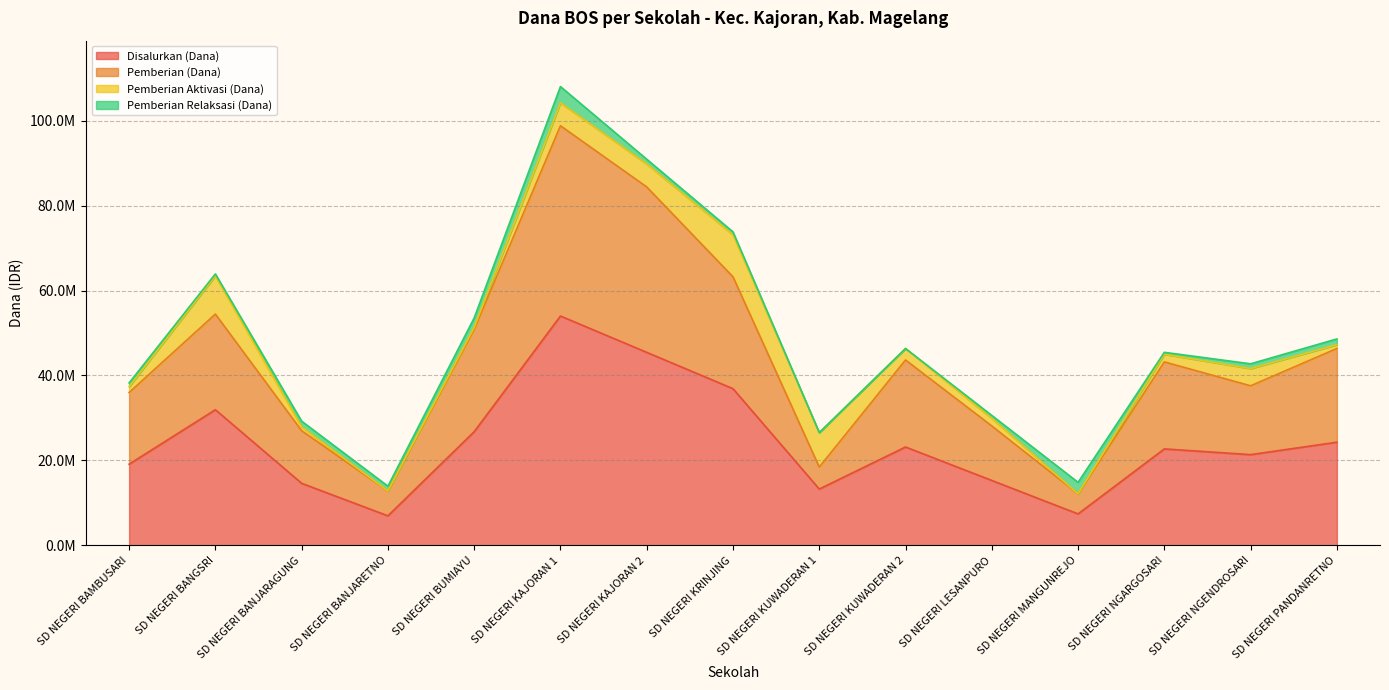

At which category is the sum across all series the highest?

SD NEGERI KAJORAN 1